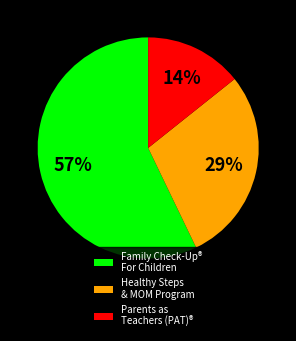

Combined, do Healthy Steps & MOM Program and Parents as Teachers (PAT)® account for over 50%?

No